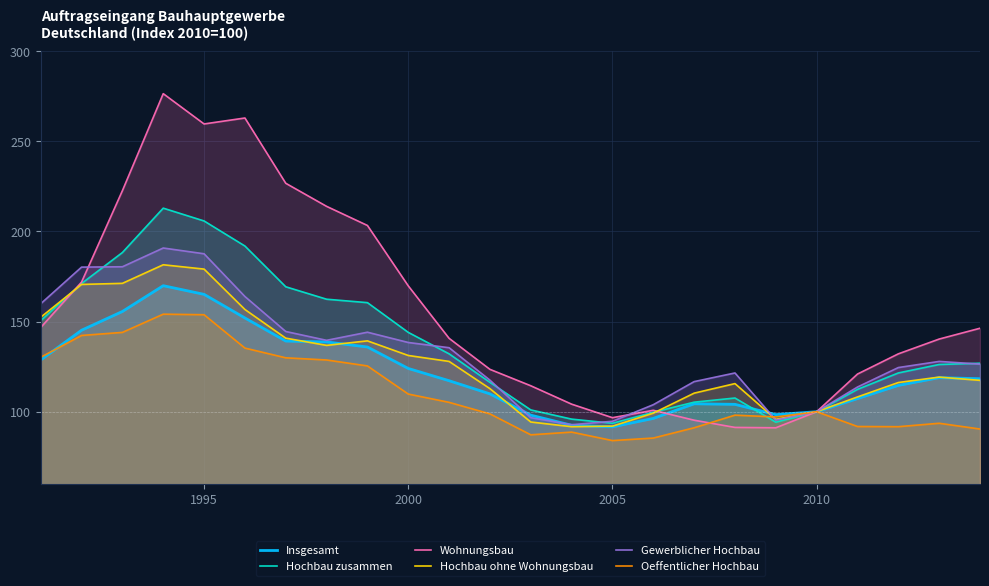

Which series has the largest total across all categories?

Wohnungsbau